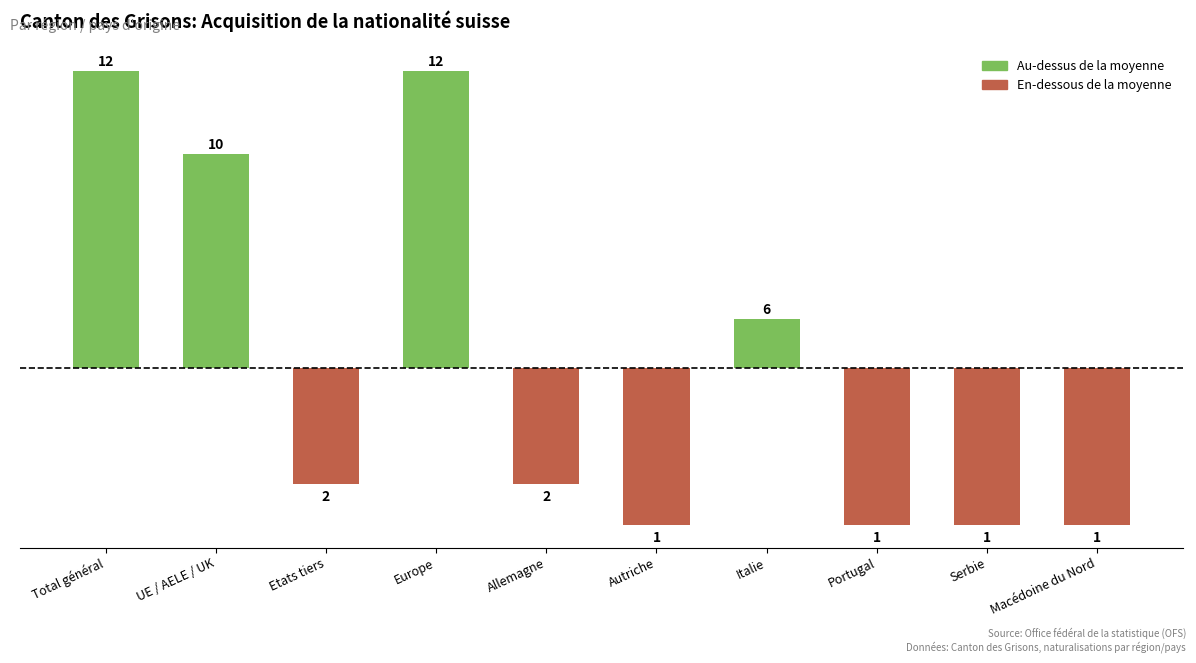

How many bars are there in total?

10